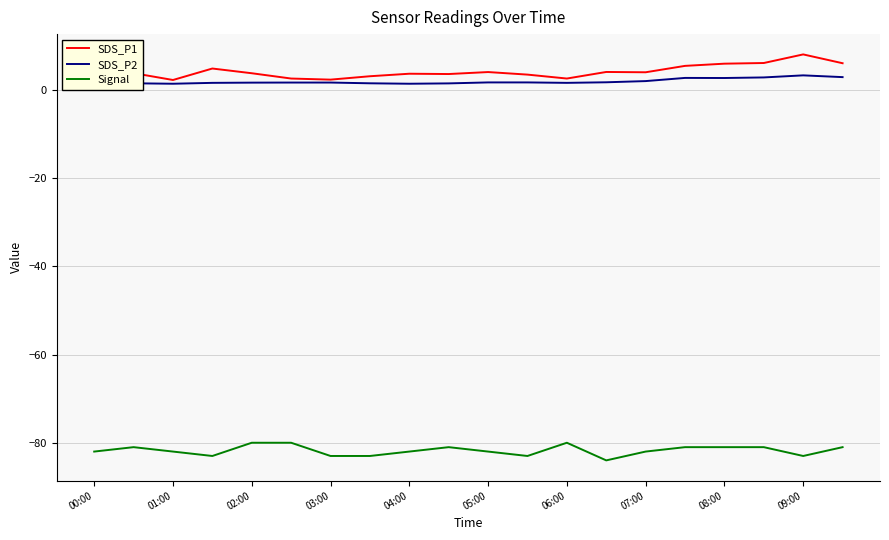

The Signal series shows -82.0 at 07:00. True or false?

True